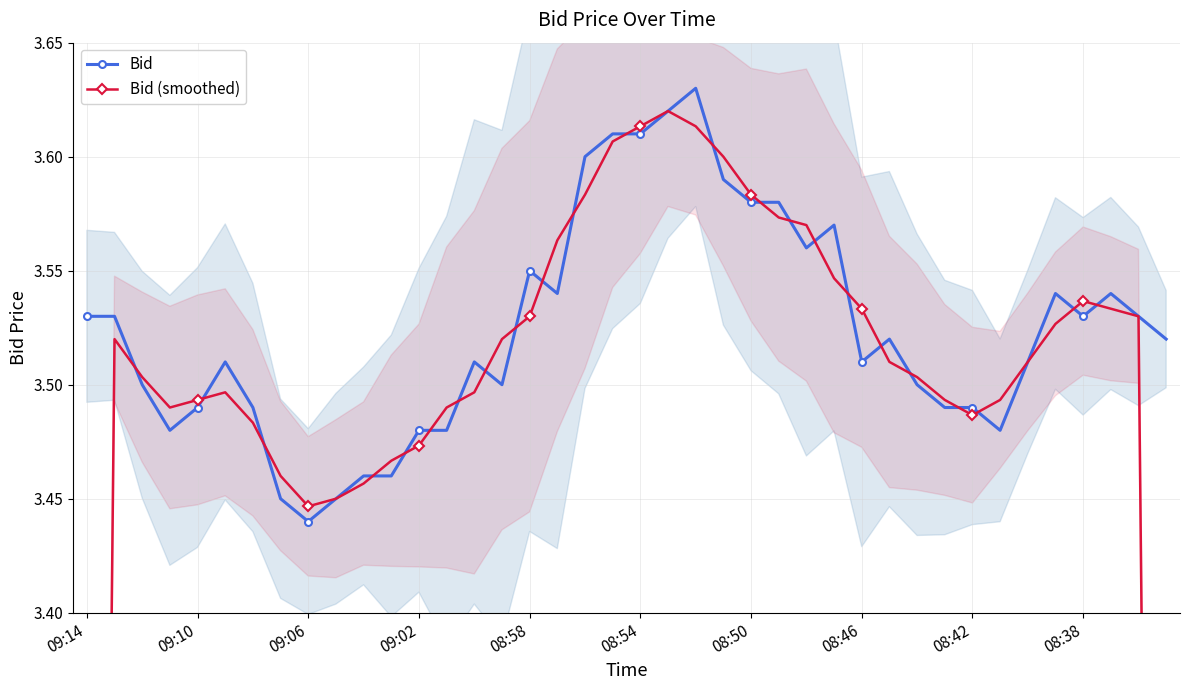

At which category does the chart reach its peak across all series?

22